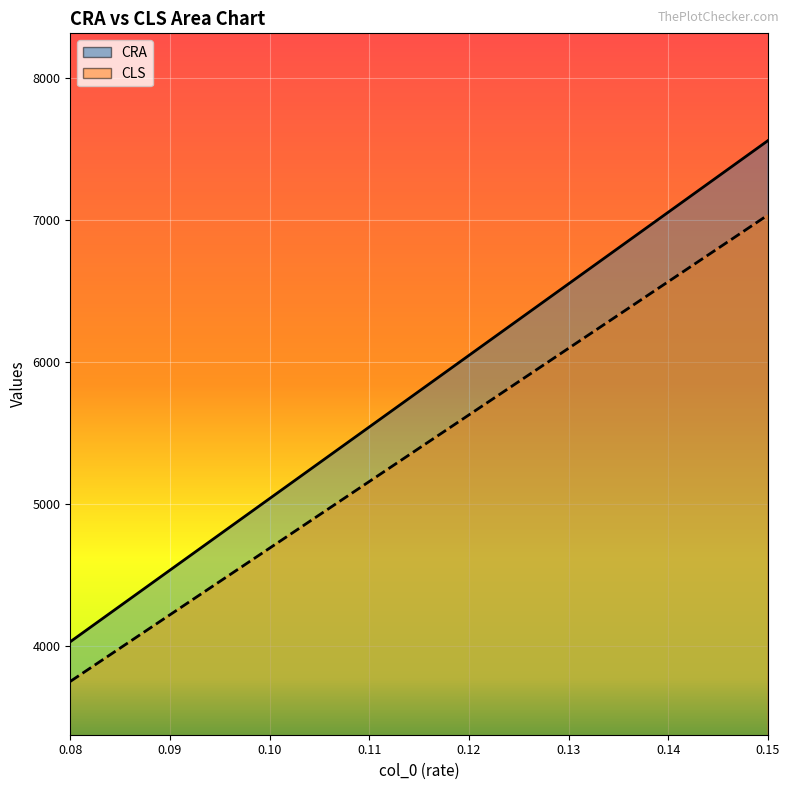

True or false: CLS and CRA cross at least once.

False